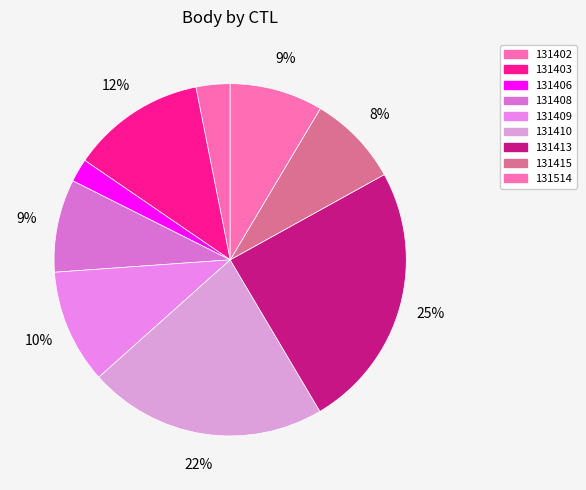

True or false: 131514 accounts for 14% of the total.

False